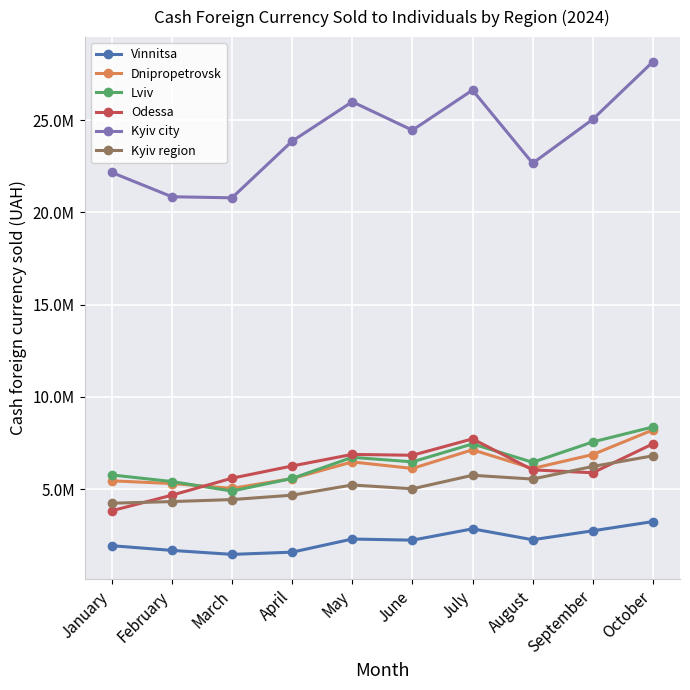

What are all the series names shown in the legend?

Vinnitsa, Dnipropetrovsk, Lviv, Odessa, Kyiv city, Kyiv region